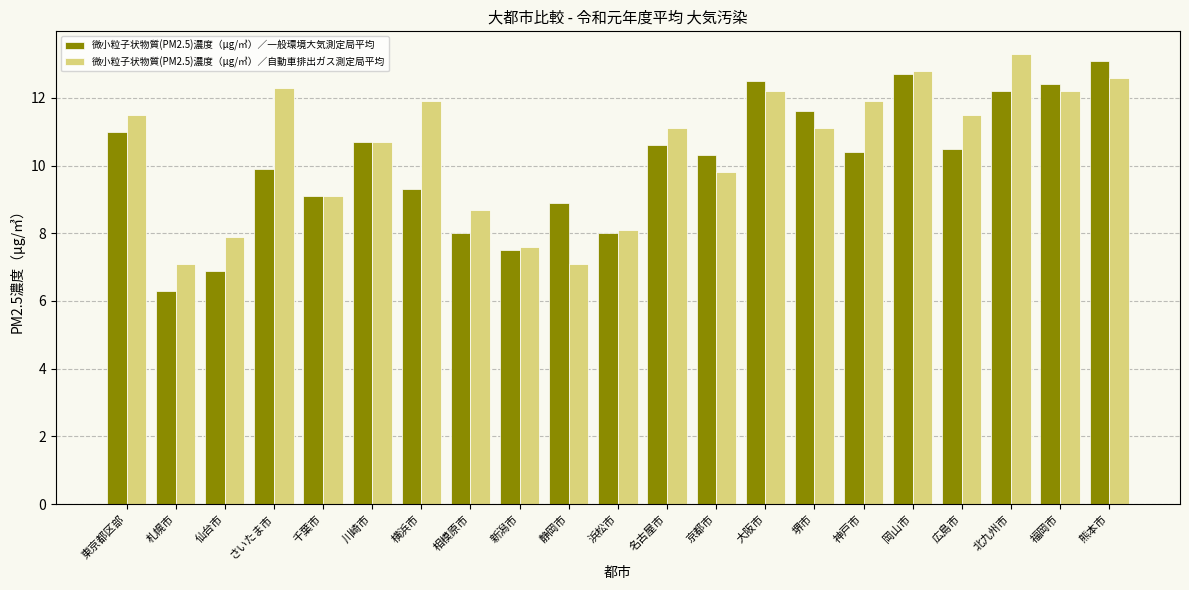

How many data points in 微小粒子状物質(PM2.5)濃度（μg/㎥）／自動車排出ガス測定局平均 are less than 11?

9